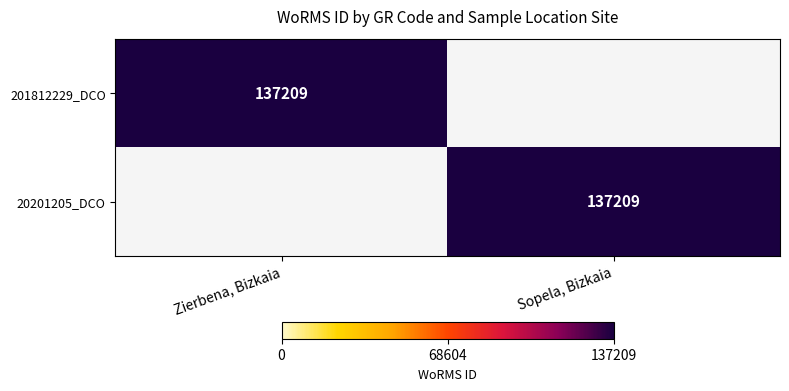

Is it true that 201812229_DCO equals 137209 at Zierbena, Bizkaia?

True